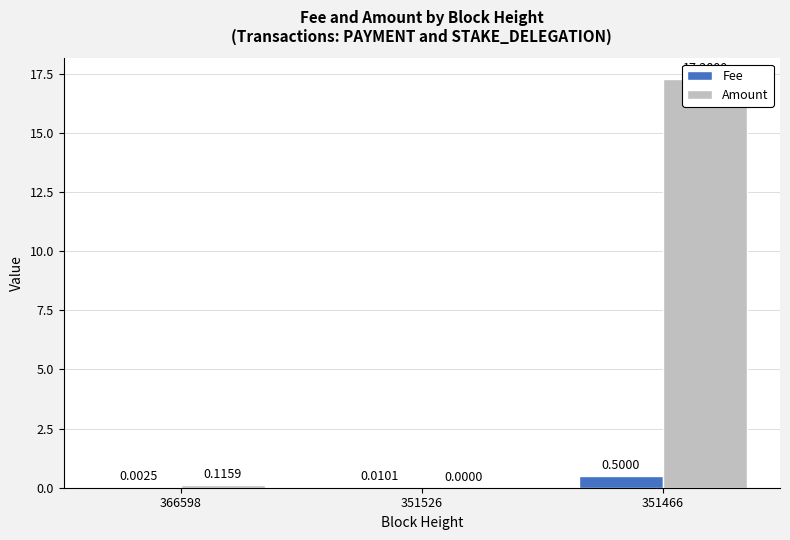

True or false: Amount has a value of 0.1 at 366598.

True